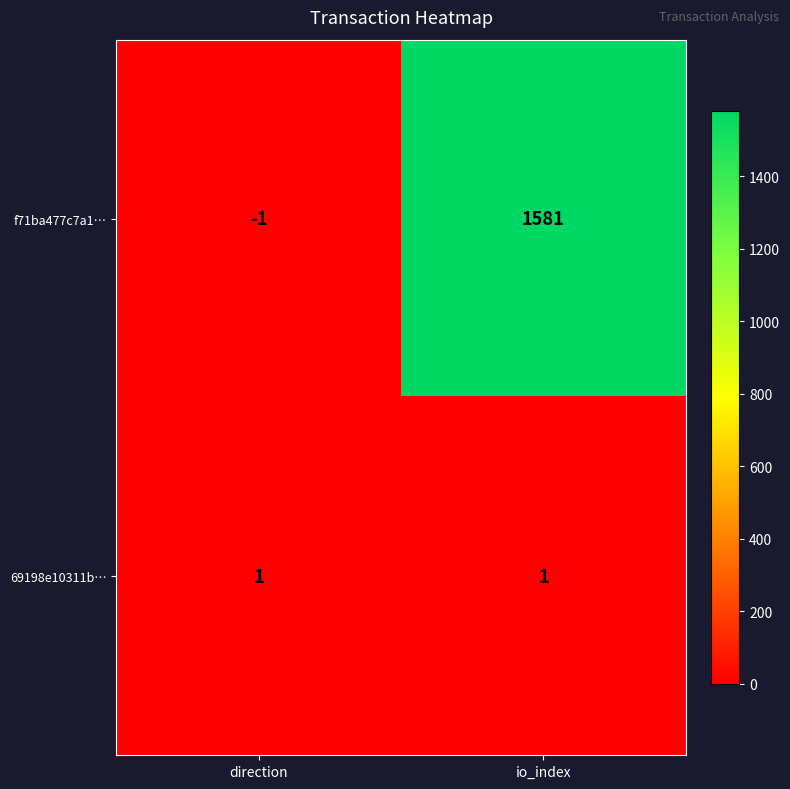

Is the value of 69198e10311b… at io_index greater than the value of f71ba477c7a1… at direction?

Yes